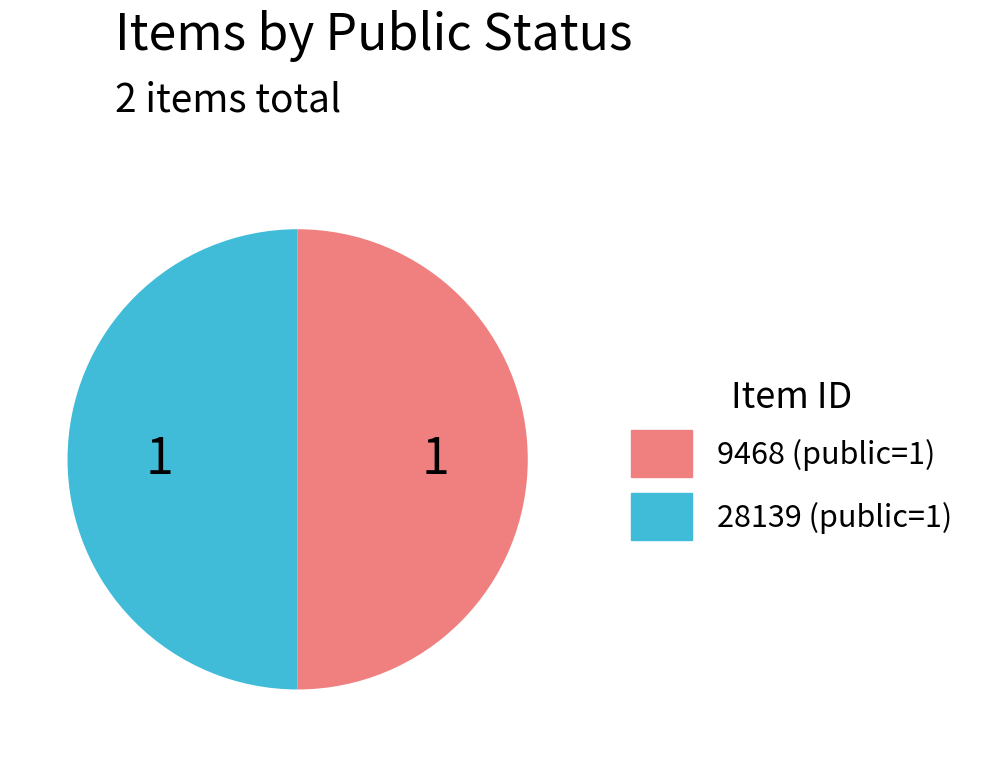

Do 9468 and 28139 together represent more than half of the pie?

Yes